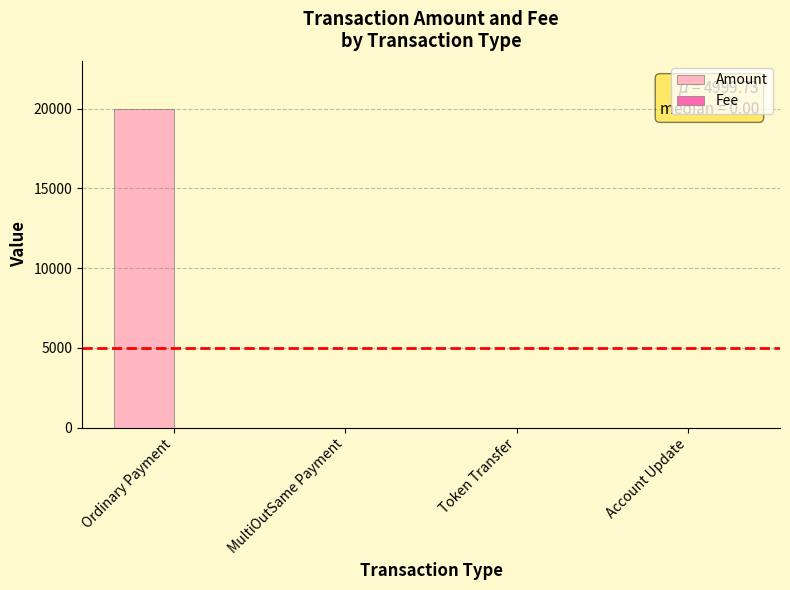

What is the sum of the Amount values at MultiOutSame Payment and Ordinary Payment?

19998.9